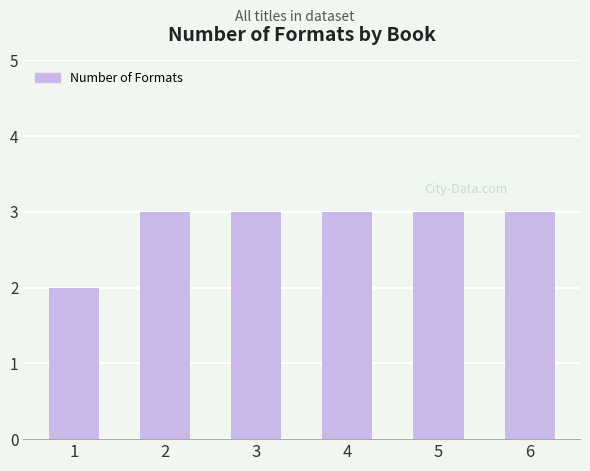

What is the greatest value displayed?

3